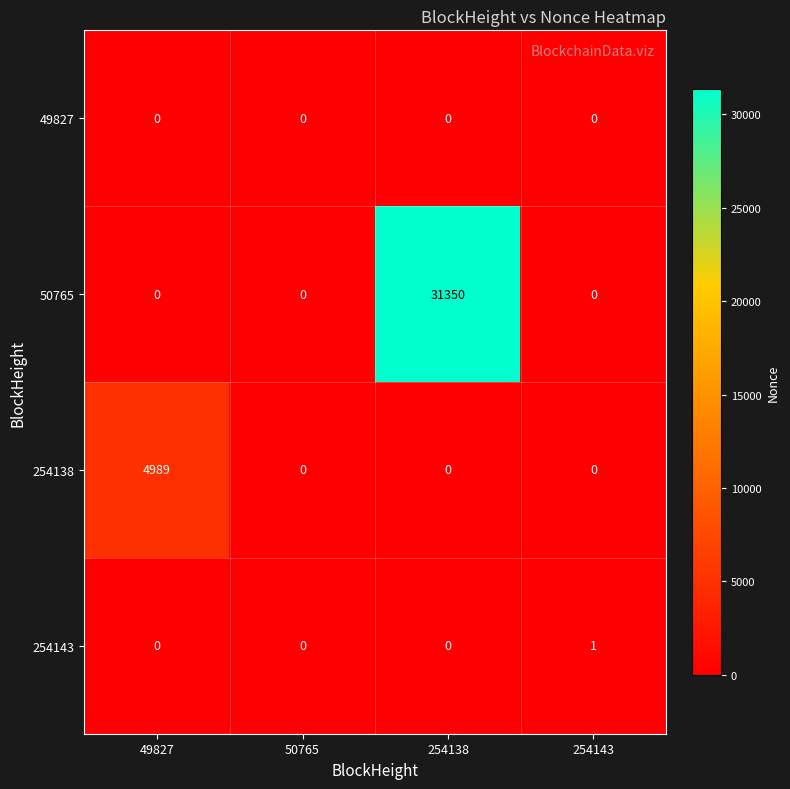

Rank the series by their maximum value, from lowest to highest.

49827, 254143, 254138, 50765